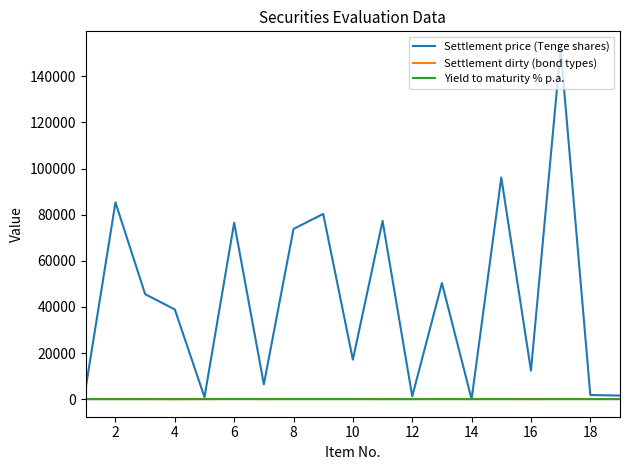

What is the maximum value shown in the chart?

151935.8